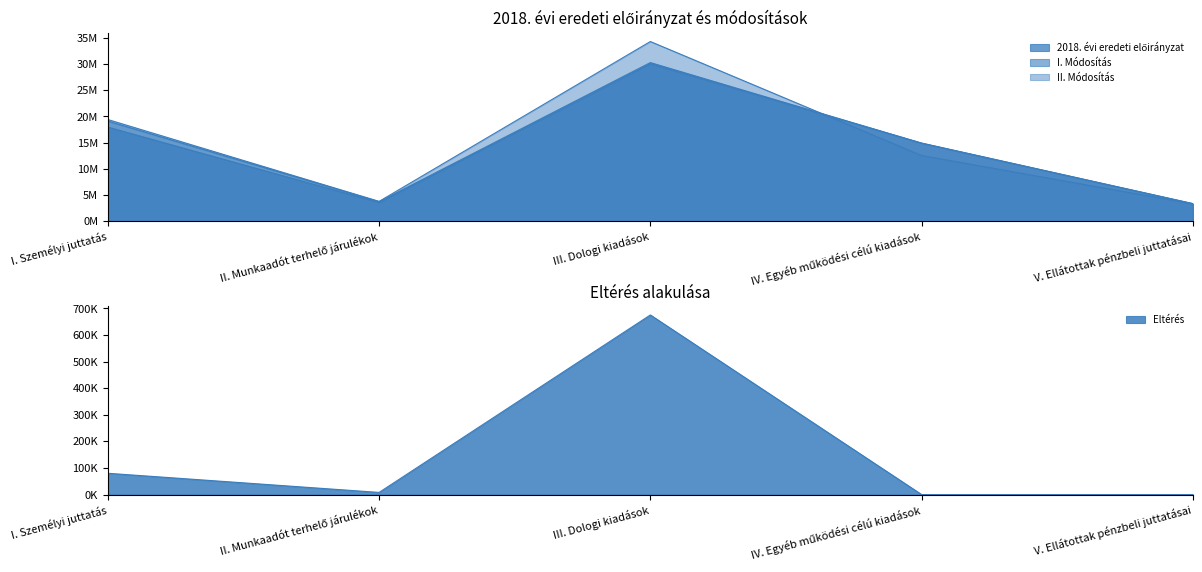

Reading right to left, what are all the values shown in this chart?

2018. évi eredeti előirányzat: V. Ellátottak pénzbeli juttatásai=3342000	IV. Egyéb működési célú kiadások=14910585	III. Dologi kiadások=30091000	II. Munkaadót terhelő járulékok=3557552	I. Személyi juttatás=17970857
II. Módosítás: V. Ellátottak pénzbeli juttatásai=3302000	IV. Egyéb működési célú kiadások=12547376	III. Dologi kiadások=34333000	II. Munkaadót terhelő járulékok=3772052	I. Személyi juttatás=19418089
I. Módosítás: V. Ellátottak pénzbeli juttatásai=3342000	IV. Egyéb működési célú kiadások=14910585	III. Dologi kiadások=30311320	II. Munkaadót terhelő járulékok=3713552	I. Személyi juttatás=19118089
Eltérés: V. Ellátottak pénzbeli juttatásai=0	IV. Egyéb működési célú kiadások=0	III. Dologi kiadások=675640	II. Munkaadót terhelő járulékok=8000	I. Személyi juttatás=80000